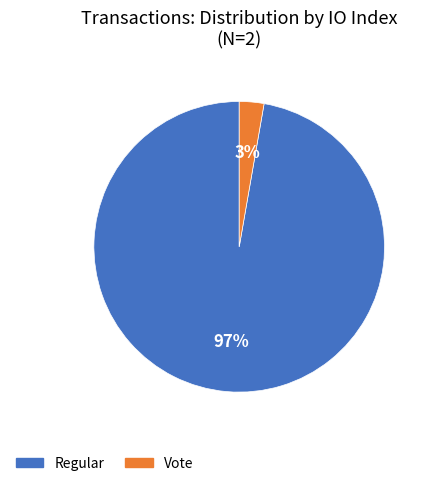

Is it true that Regular is 97% of the pie?

True